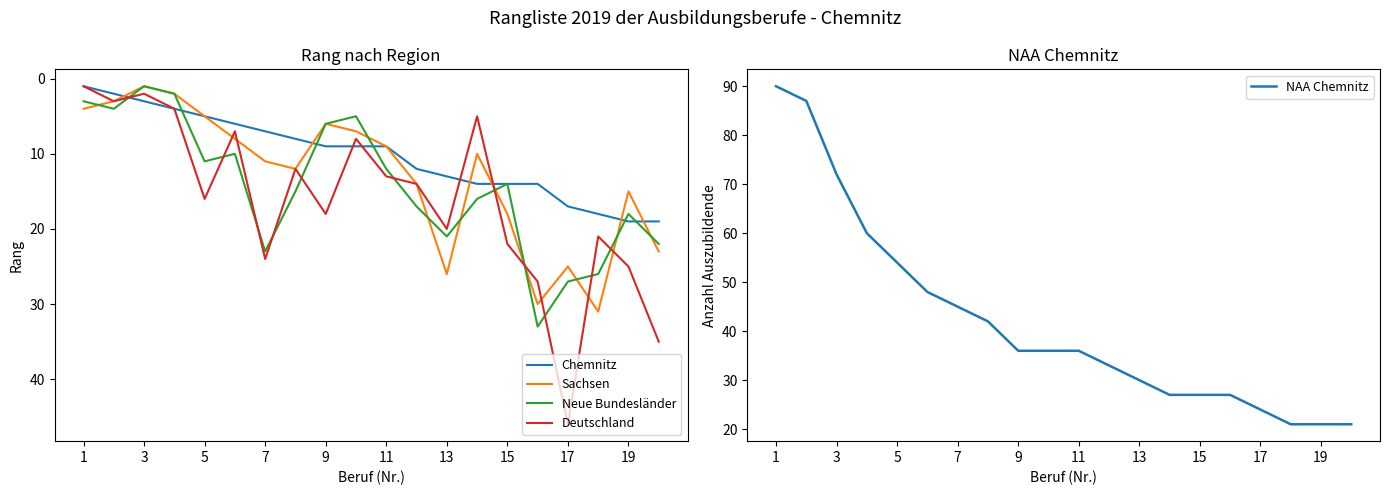

True or false: NAA Chemnitz has more than 0 points higher than both neighbors.

False